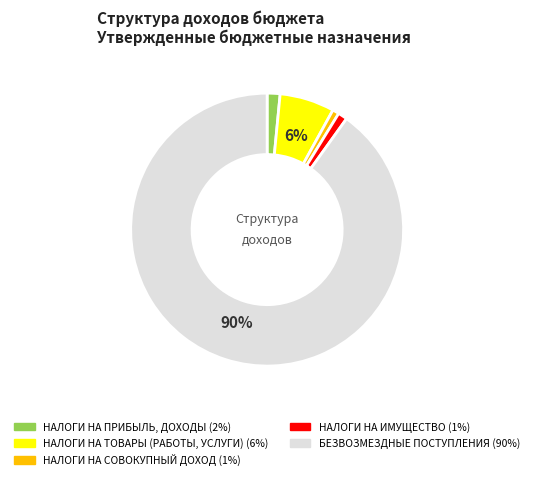

What percentage is the НАЛОГИ НА ПРИБЫЛЬ, ДОХОДЫ slice, to the nearest percent?

2%